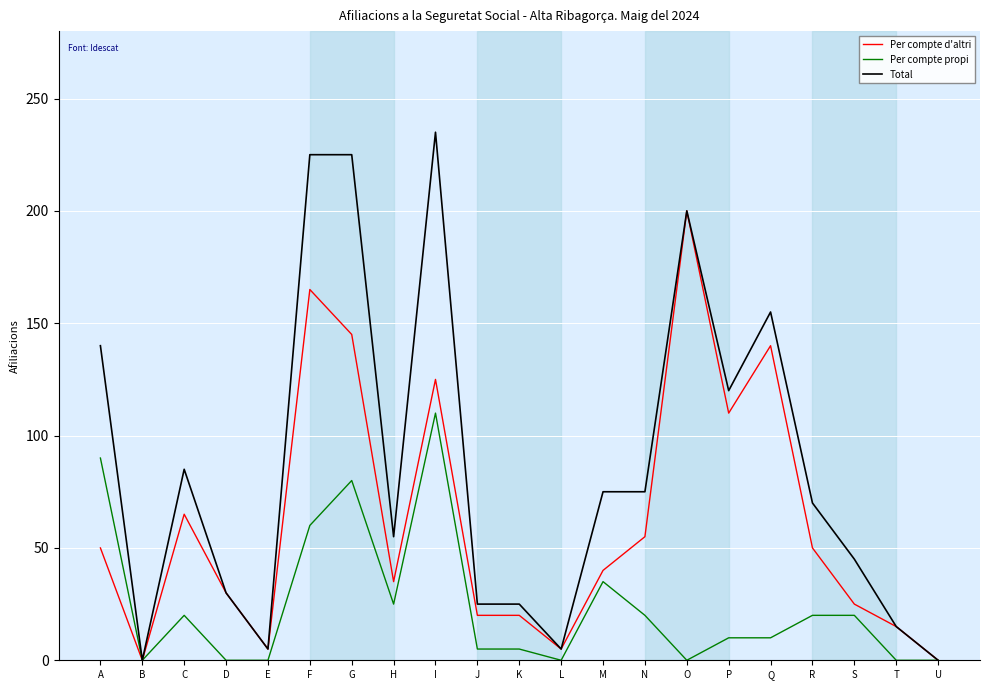

True or false: Per compte d'altri has a value of 74 at R.

False